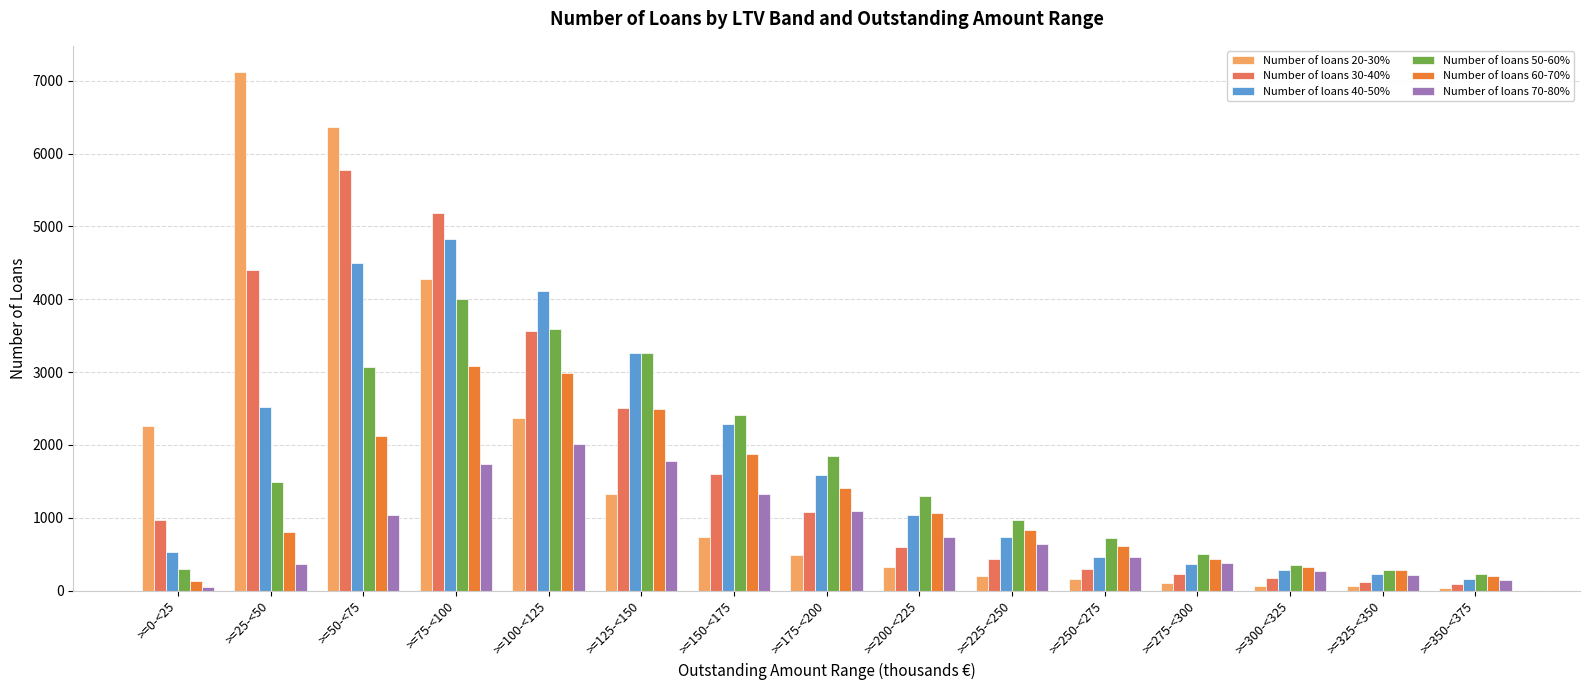

Is it true that Number of loans 60-70% equals 2496 at >=125-<150?

True